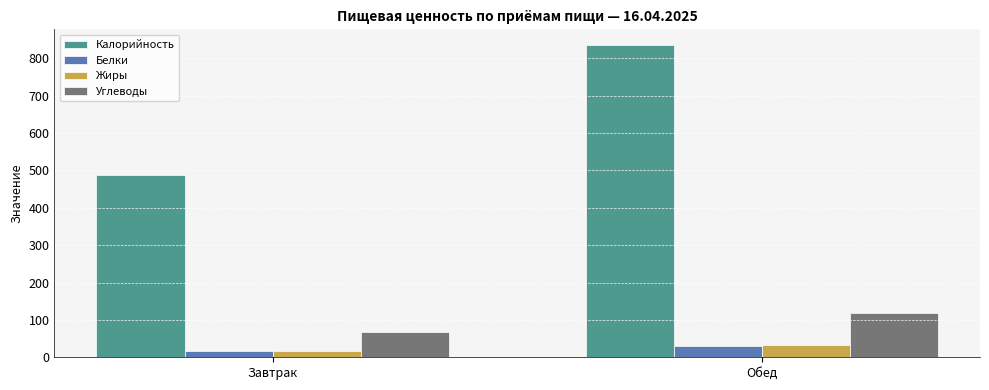

Reading right to left, list all the values displayed in this chart.

Калорийность: 835.5	486.8
Белки: 29.4	16.6
Жиры: 32.0	17.5
Углеводы: 117.7	67.0